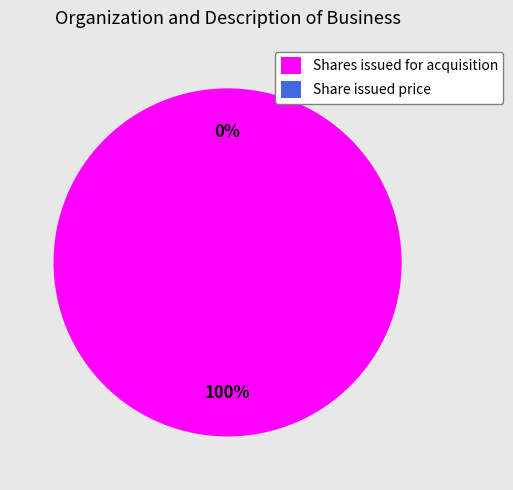

Rank the categories by value from highest to lowest.

Shares issued for acquisition, Share issued price